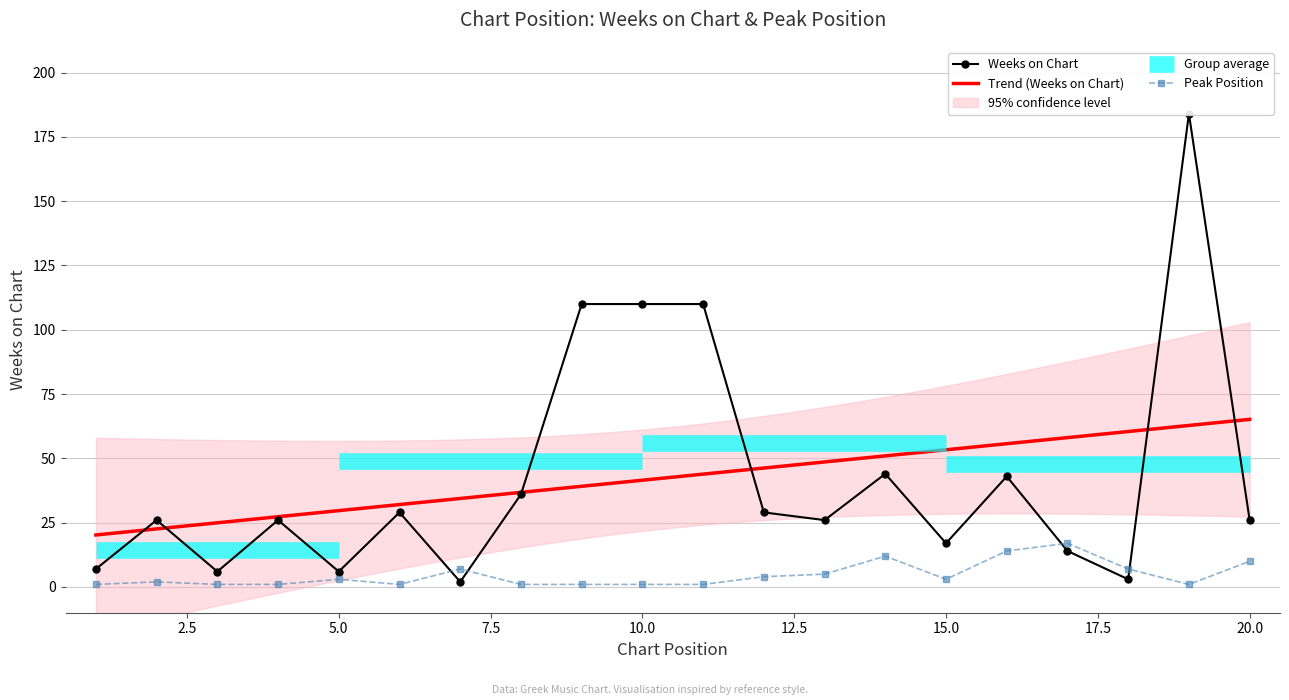

Where is the first local minimum for Peak Position?

6